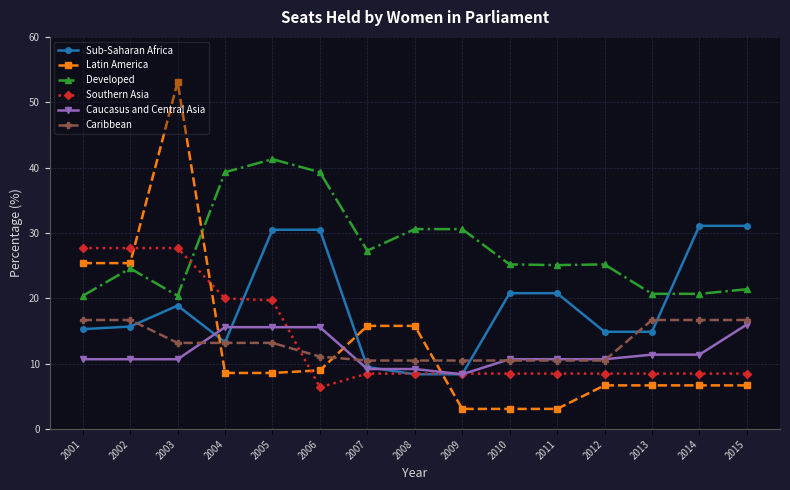

Is it true that Caucasus and Central Asia equals 11.4 at 2014?

True